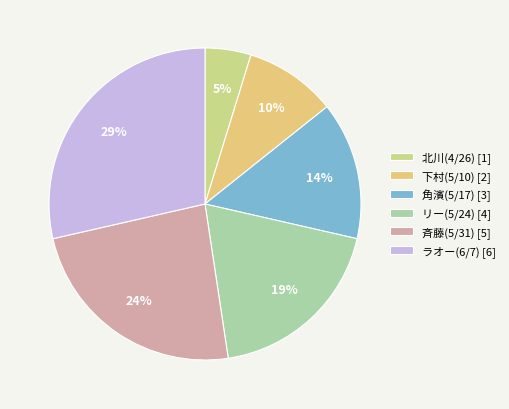

To the nearest percent, what is the average slice percentage?

17%